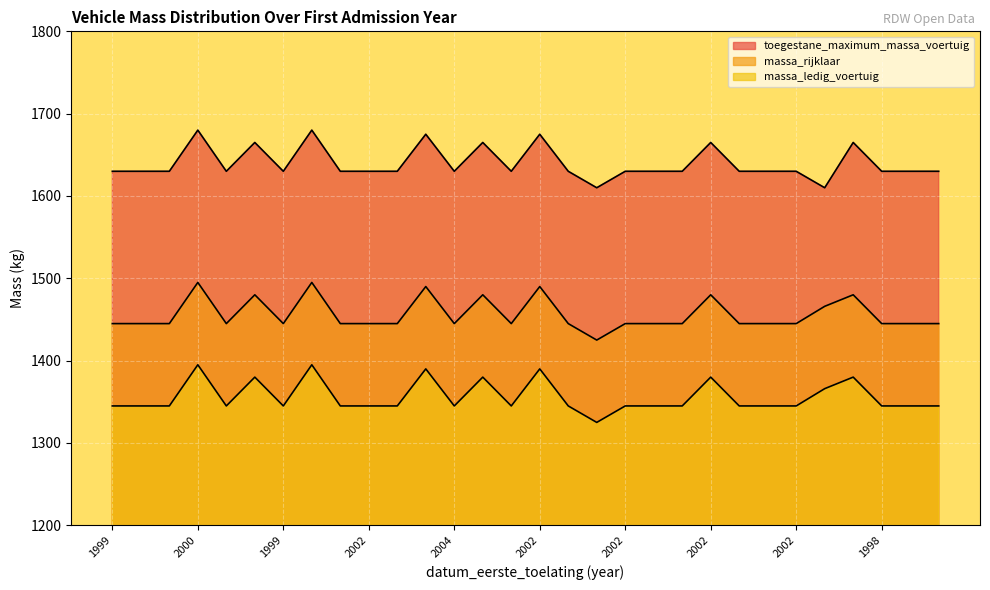

Does the chart display data point markers on the line(s)?

No